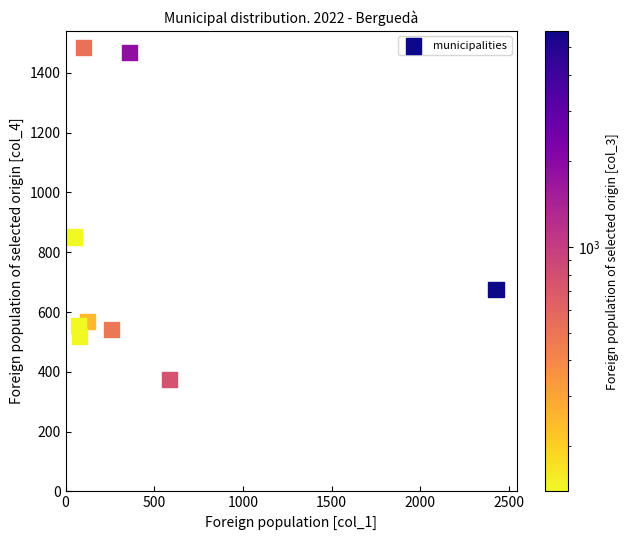

What is the range of X values (max minus min)?

2380